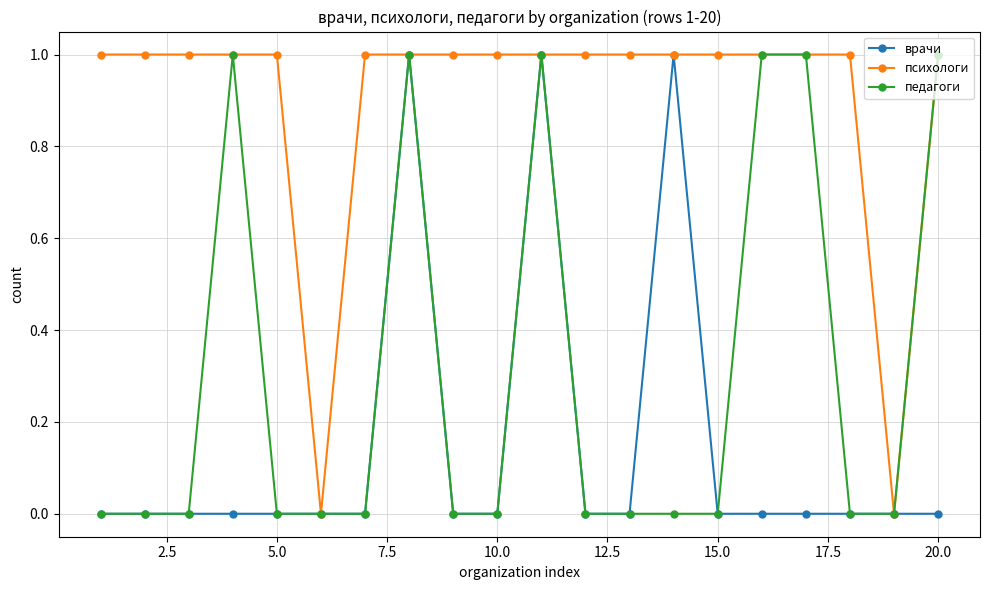

Which series has the largest total across all categories?

психологи